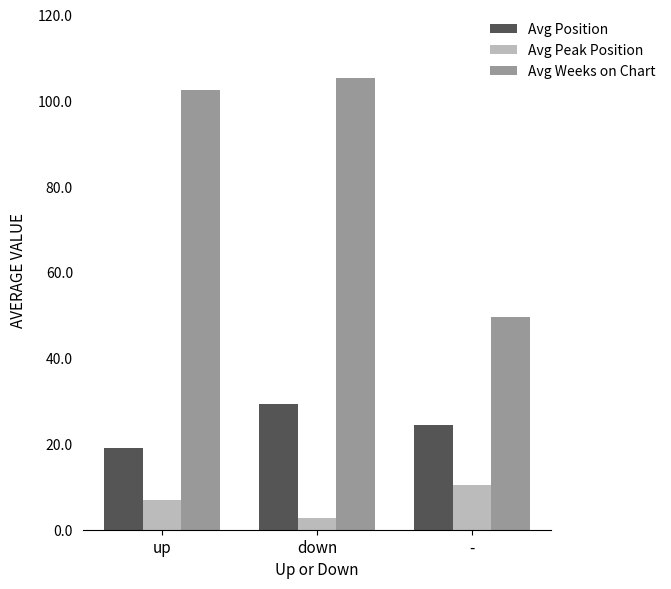

Which label corresponds to the largest value in the chart?

down